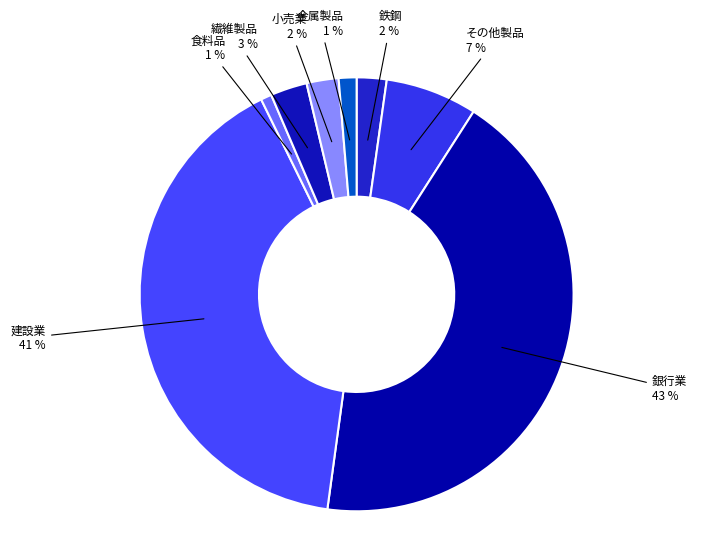

Is there any slice that represents more than half of the pie?

No